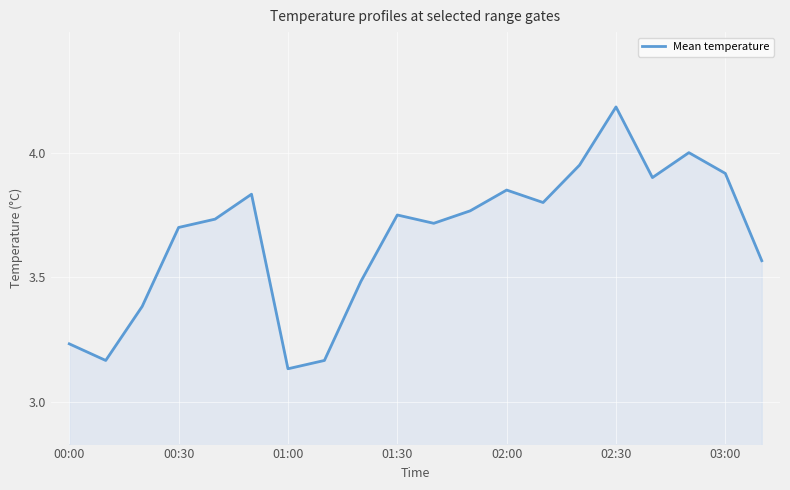

Does the chart have visible grid lines?

Yes